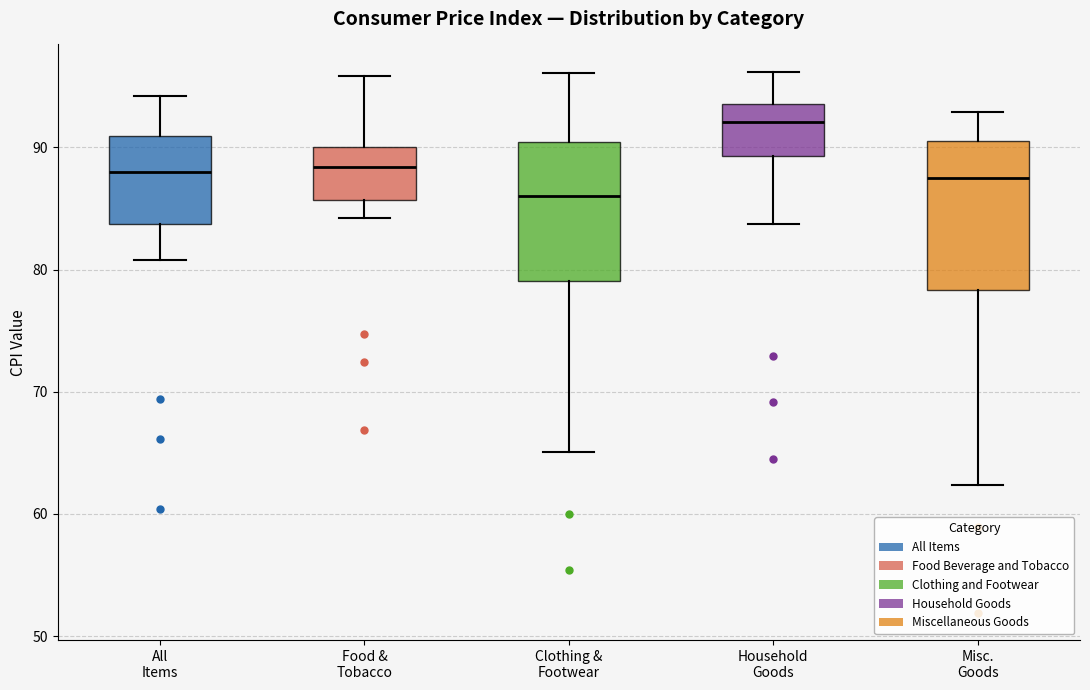

Reading left to right, read every box against the y-axis: the position of its median line, the range the box covers, and the ends of its whiskers. The values are not printed on the chart, so give them approximately, as read against the axis.

All Items: median 88, box 84 to 91, whiskers 81 to 94
Food & Tobacco: median 88, box 86 to 90, whiskers 84 to 96
Clothing & Footwear: median 86, box 79 to 90, whiskers 65 to 96
Household Goods: median 92, box 89 to 94, whiskers 84 to 96
Misc. Goods: median 88, box 78 to 91, whiskers 62 to 93